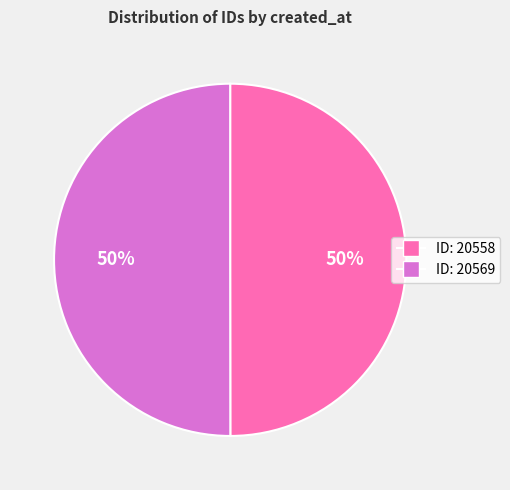

To the nearest percent, what is the average slice percentage?

50%